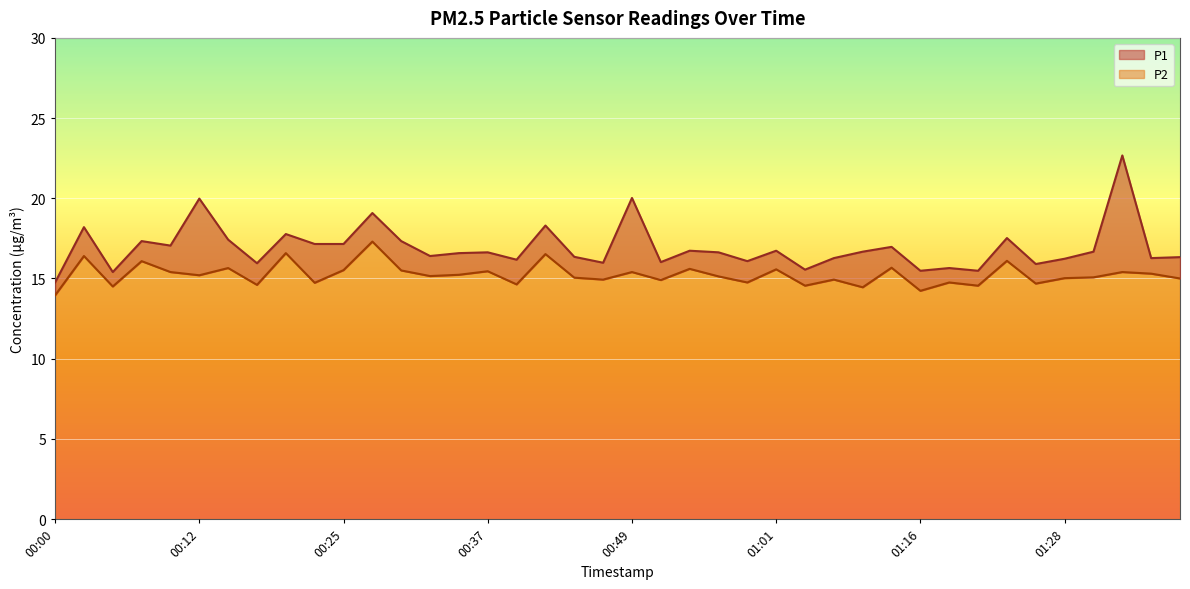

True or false: P1 and P2 cross at least once.

False